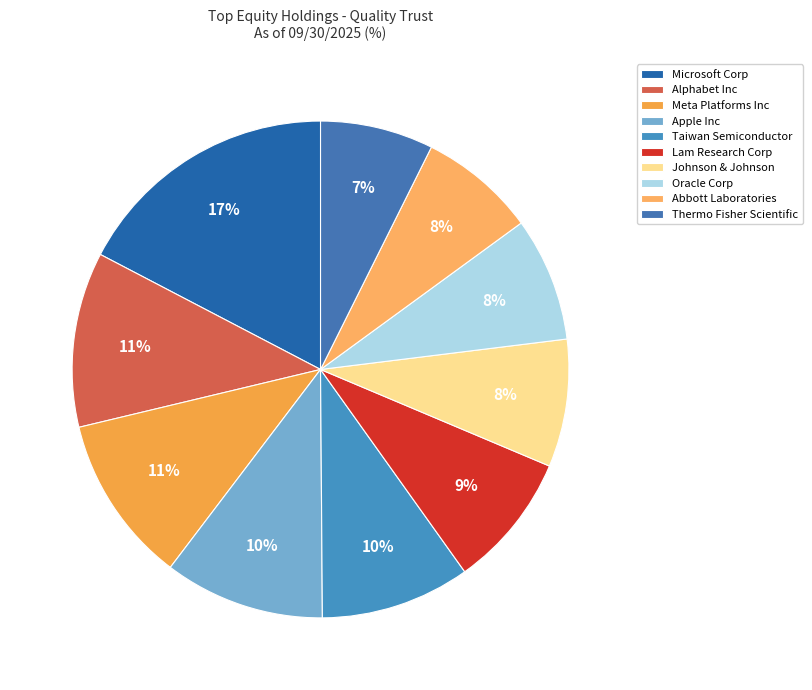

What percentage is the Apple Inc slice, to the nearest percent?

10%